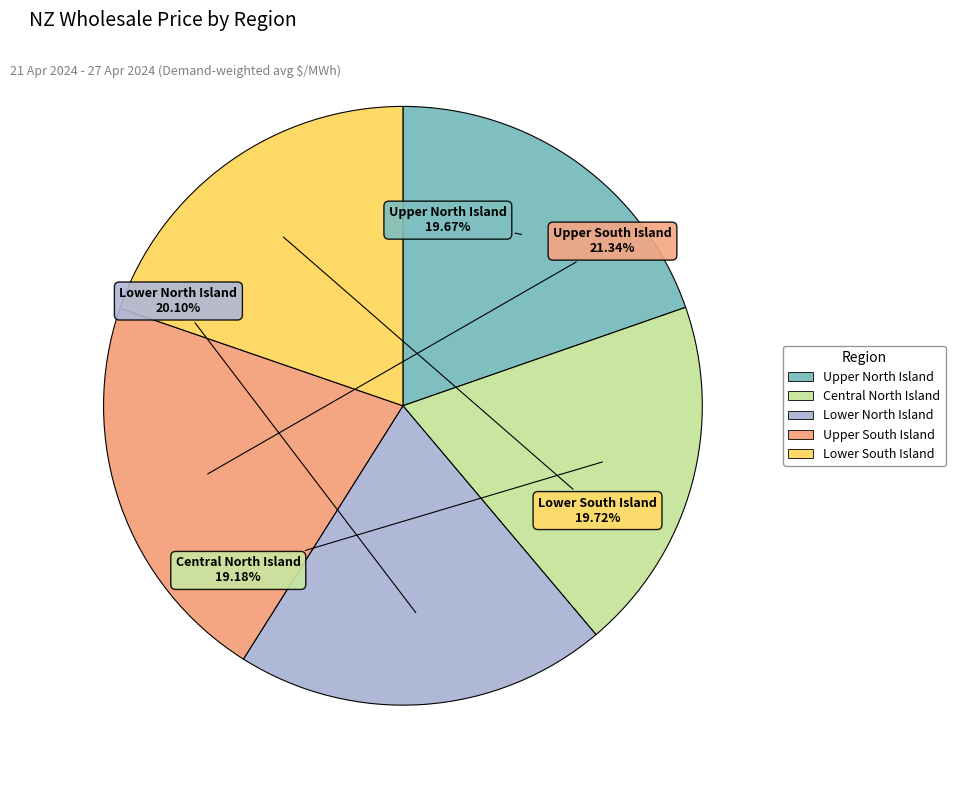

To the nearest percent, what portion does Upper South Island represent?

21%